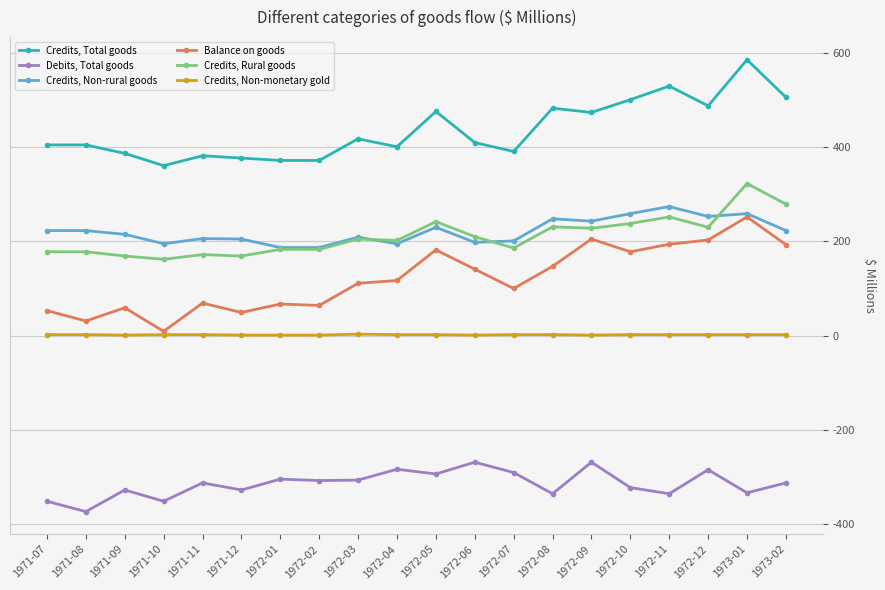

What is the difference between the Credits, Rural goods values at 1972-11 and 1971-10?

90